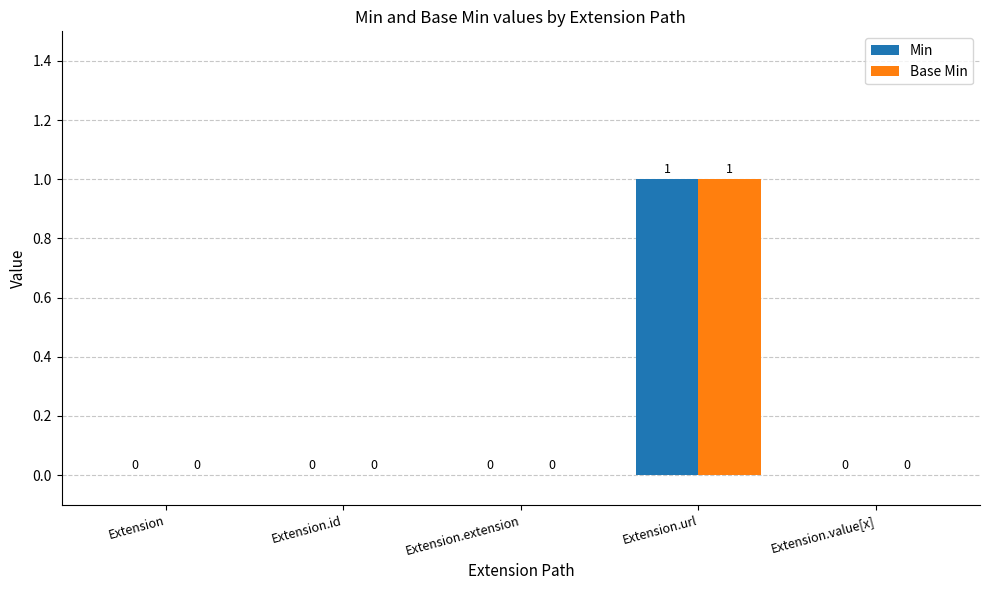

At which category is the sum across all series the highest?

Extension.url